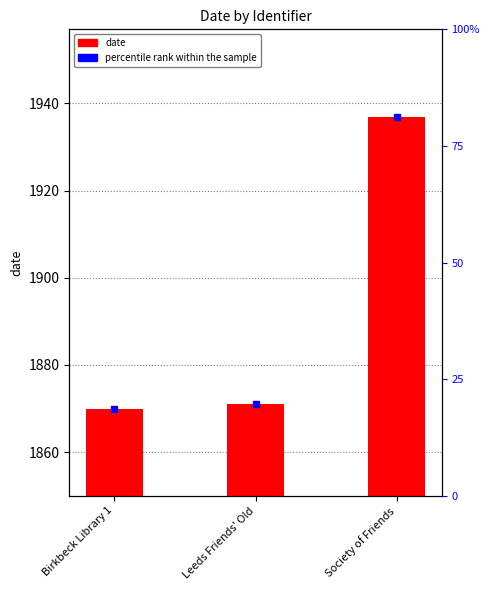

What is the approximate value at Birkbeck Library 1, to the nearest 5?

1870